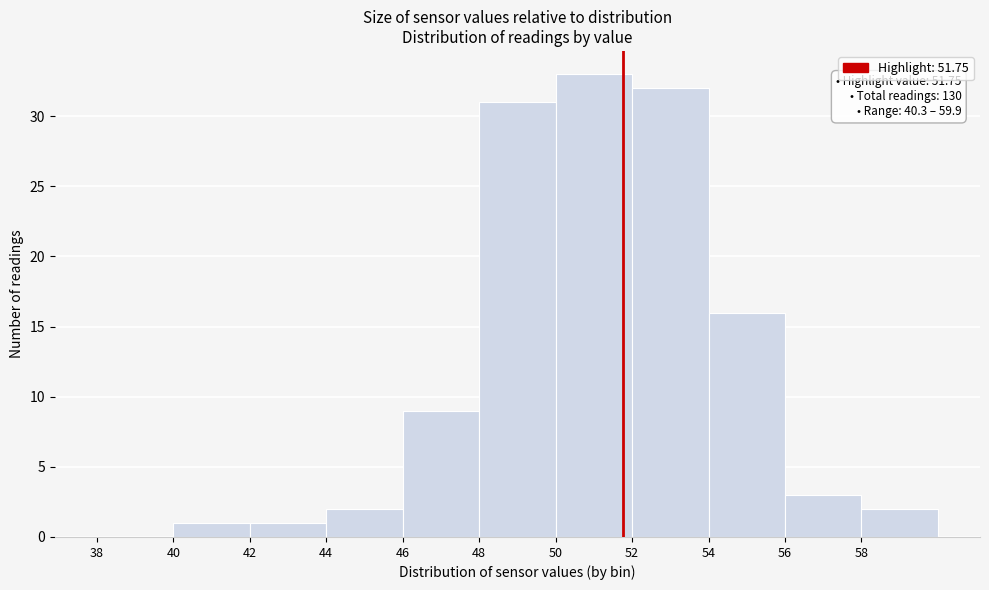

Over which range of the x-axis is the bar tallest?

50 to 52